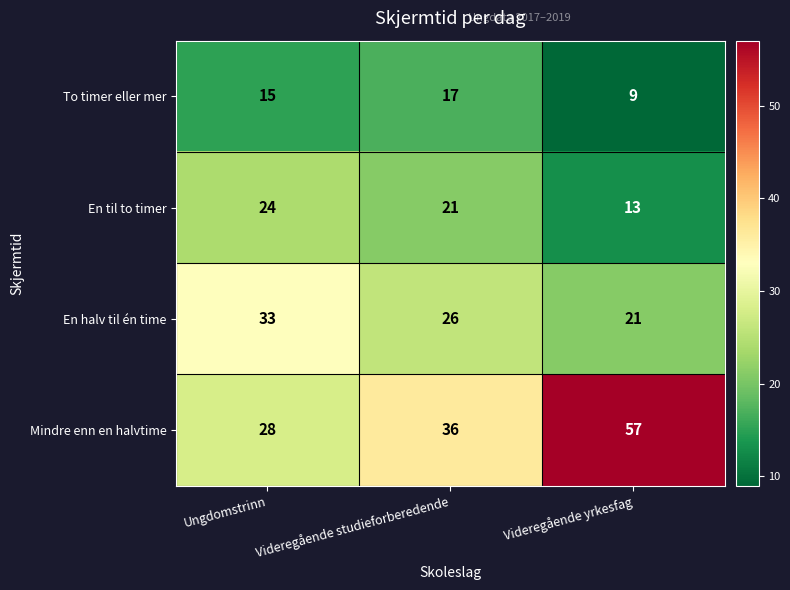

At which category does the chart reach its peak across all series?

Videregående yrkesfag